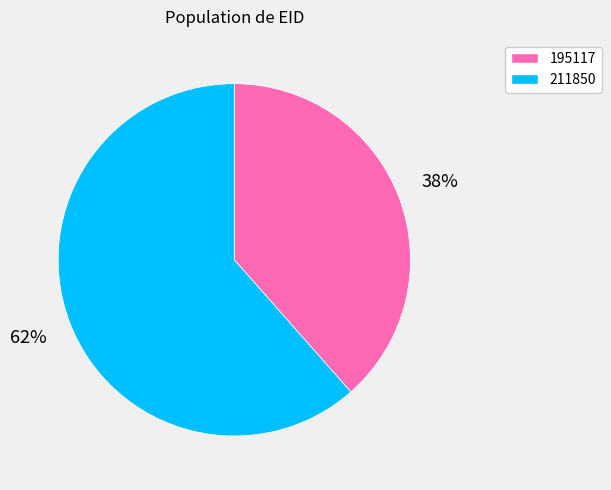

Do 211850 and 195117 together represent more than half of the pie?

Yes